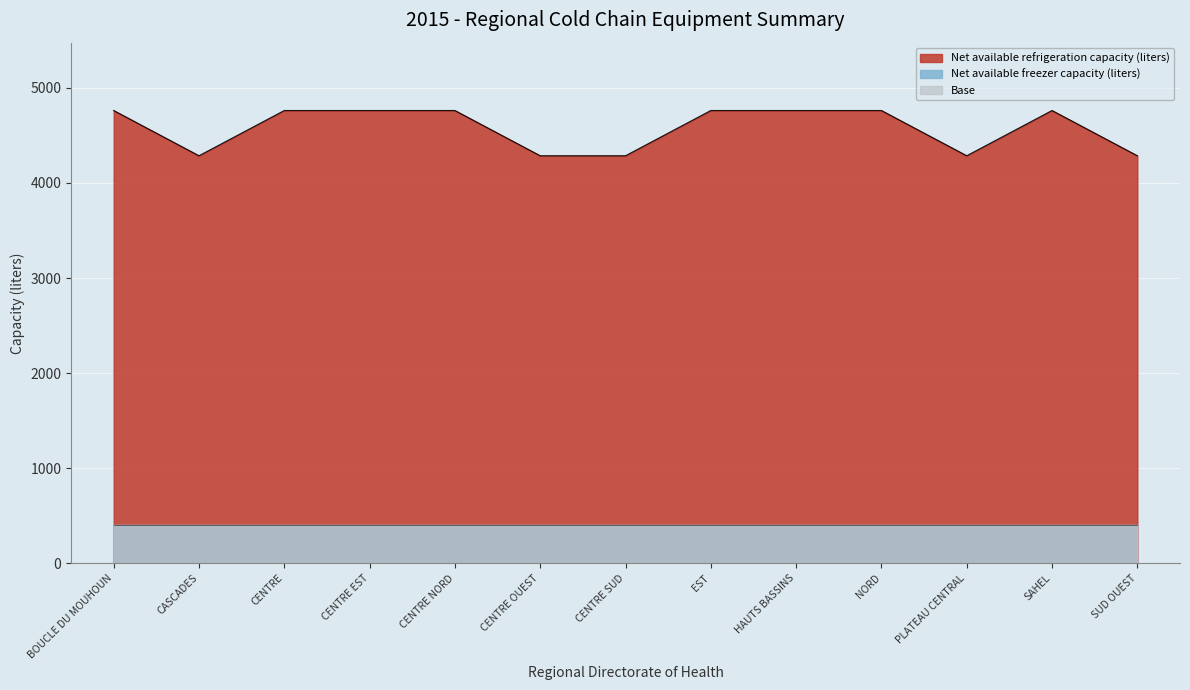

The value at CENTRE SUD is 6260. True or false?

False